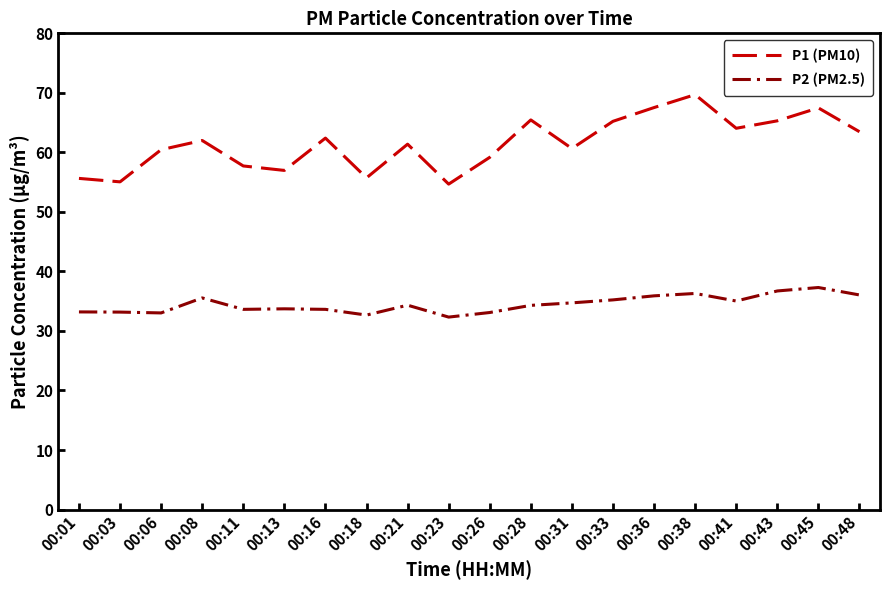

True or false: P2 (PM2.5) and P1 (PM10) intersect in this chart.

False